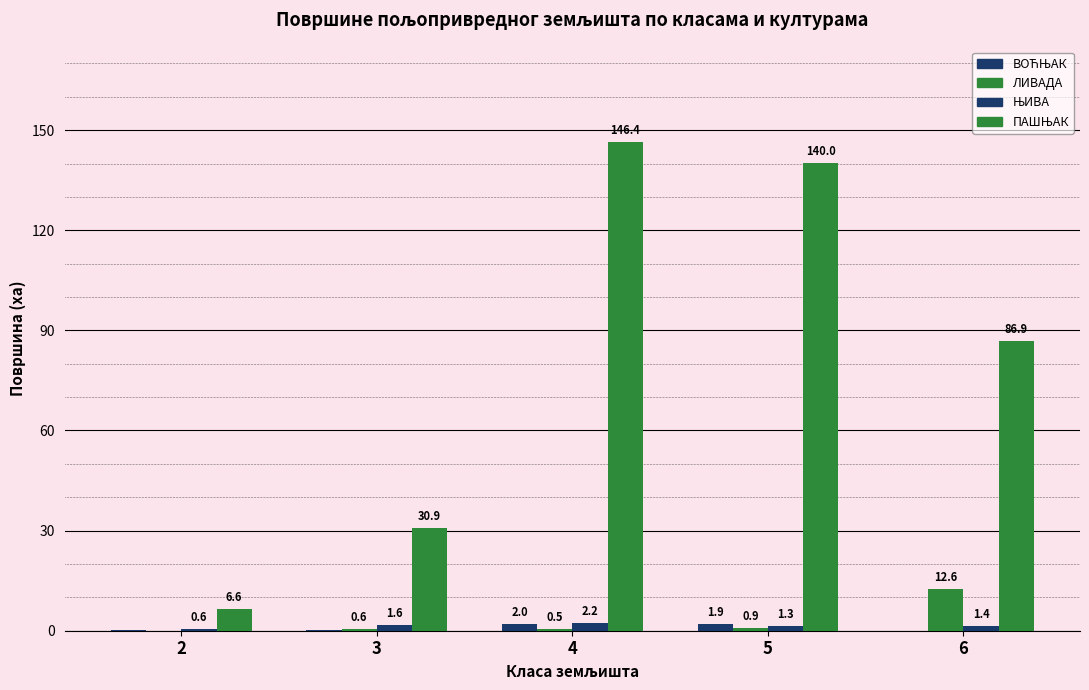

At which label does ЊИВА first exceed 1?

3